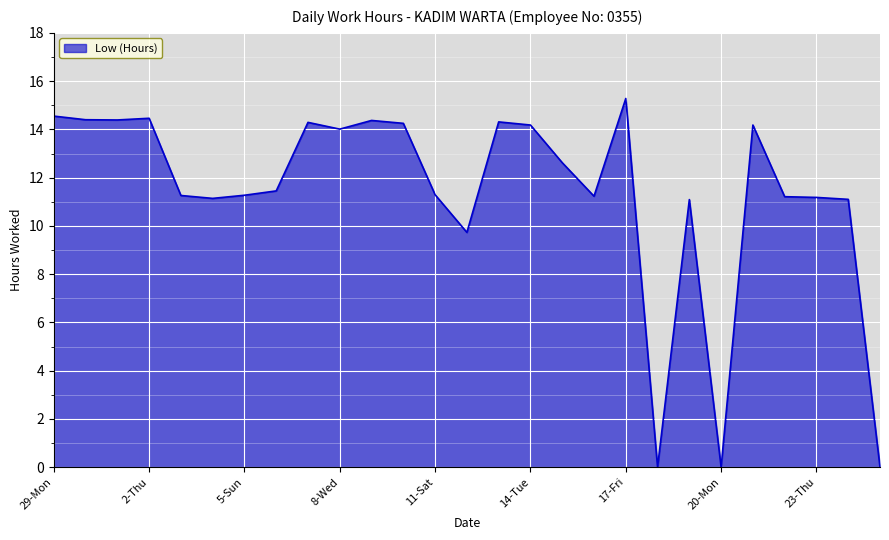

What is the greatest value displayed?

15.3